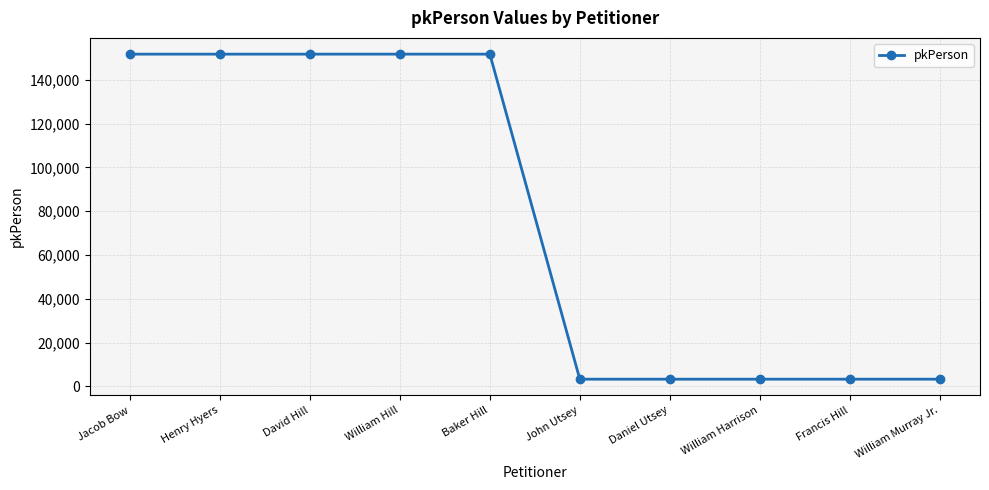

What is the label of the 2nd point from the left?

Henry Hyers